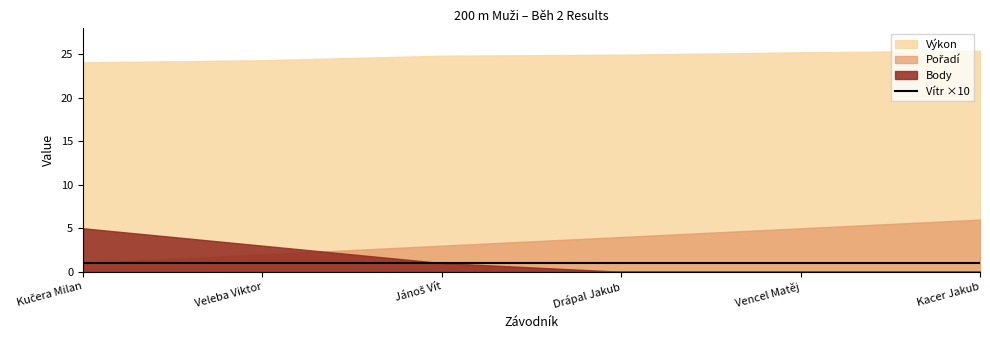

List the series in order of their peak value, lowest first.

Vítr, Body, Pořadí, Výkon